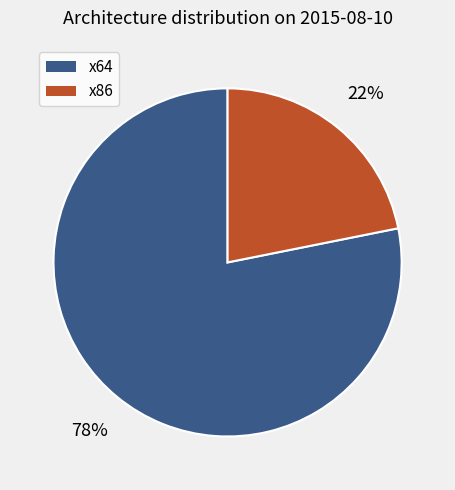

What is the ratio of the value at x86 to the value at x64?

0.3